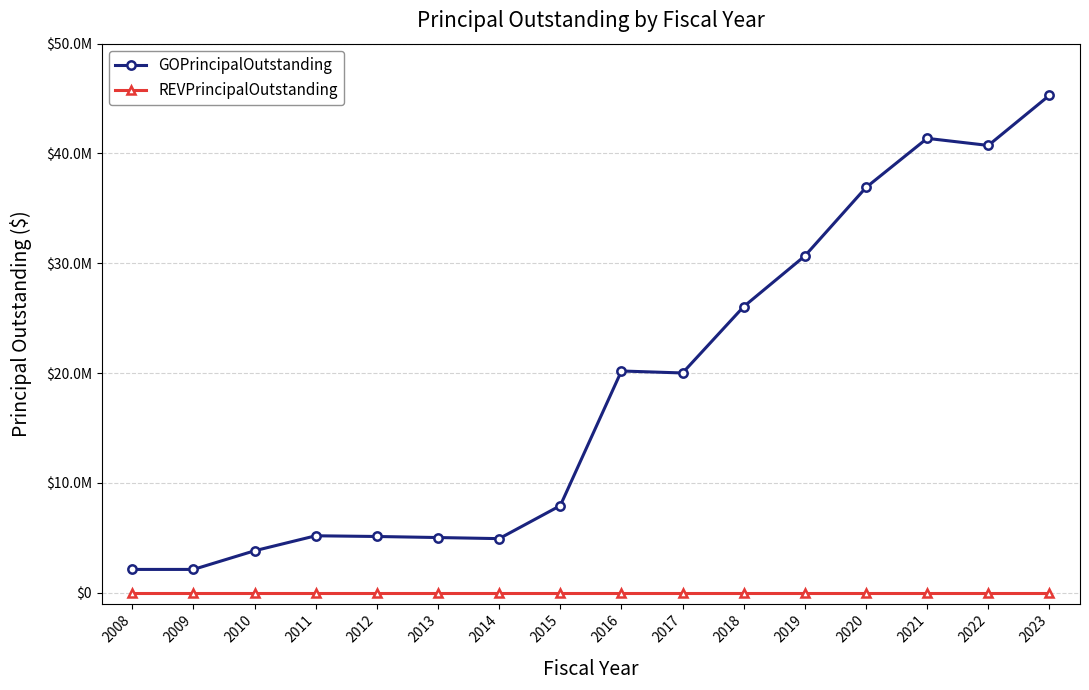

Which series has the largest range (max minus min)?

GOPrincipalOutstanding